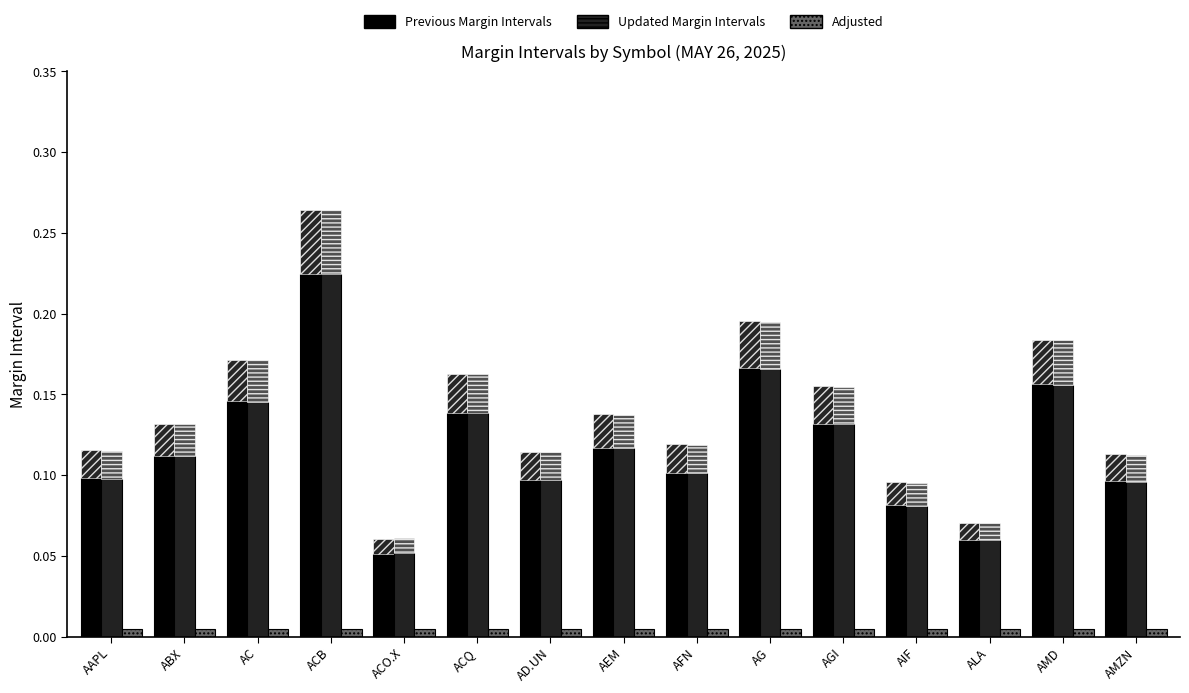

Reading right to left, transcribe all the data shown in this chart.

Previous Margin Intervals: AMZN=0.1	AMD=0.2	ALA=0.1	AIF=0.1	AGI=0.1	AG=0.2	AFN=0.1	AEM=0.1	AD.UN=0.1	ACQ=0.1	ACO.X=0.1	ACB=0.2	AC=0.1	ABX=0.1	AAPL=0.1
Updated Margin Intervals: AMZN=0.1	AMD=0.2	ALA=0.1	AIF=0.1	AGI=0.1	AG=0.2	AFN=0.1	AEM=0.1	AD.UN=0.1	ACQ=0.1	ACO.X=0.1	ACB=0.2	AC=0.1	ABX=0.1	AAPL=0.1
Adjusted: AMZN=0.0	AMD=0.0	ALA=0.0	AIF=0.0	AGI=0.0	AG=0.0	AFN=0.0	AEM=0.0	AD.UN=0.0	ACQ=0.0	ACO.X=0.0	ACB=0.0	AC=0.0	ABX=0.0	AAPL=0.0